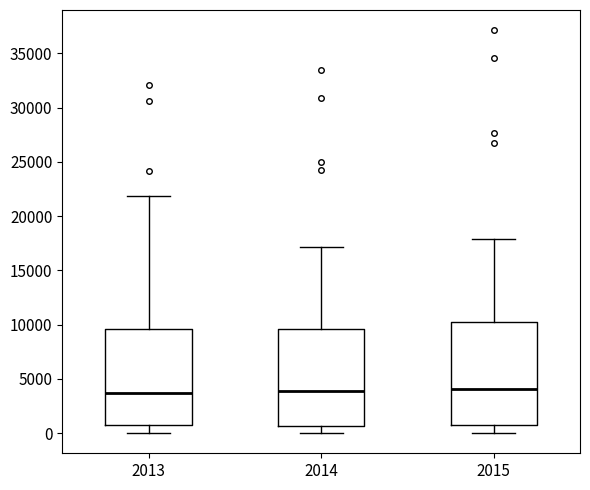

Reading left to right, transcribe this box plot: for each box, give where its median line is, the range the box spans, and where its two whiskers end, as read against the y-axis. The values are not printed on the chart, so give them approximately, as read against the axis.

2013: median 3500, box 500 to 9500, whiskers 0 to 22000
2014: median 4000, box 500 to 9500, whiskers 0 to 17000
2015: median 4000, box 1000 to 10000, whiskers 0 to 18000